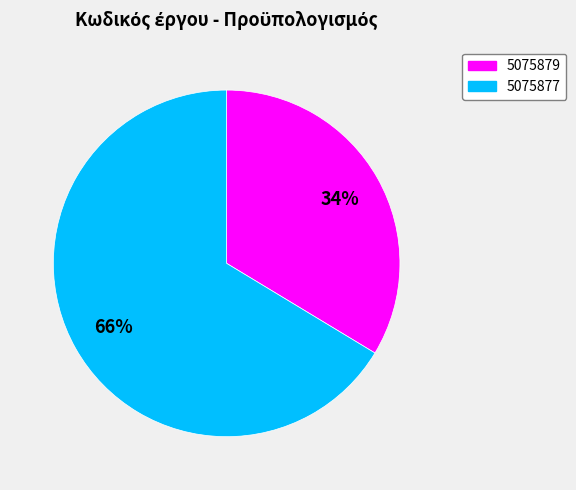

To the nearest percent, what percentage of the pie is 5075879?

34%